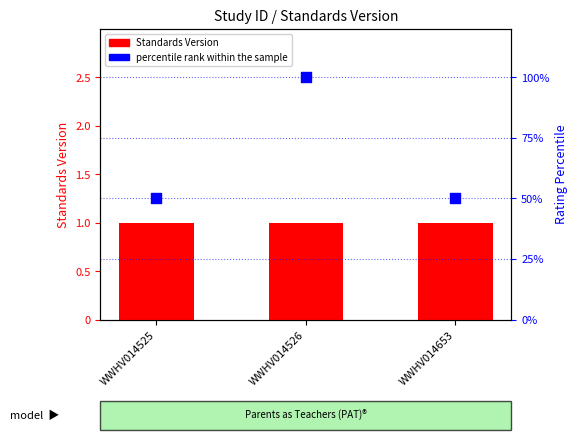

What are all the series names shown in the legend?

Standards Version, percentile rank within the sample